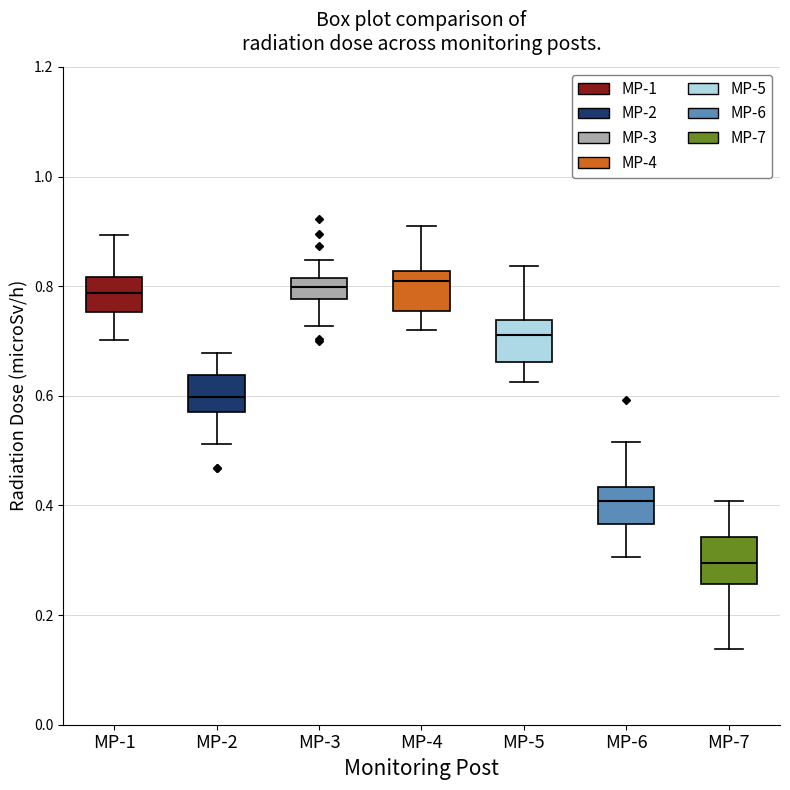

Reading left to right, transcribe this box plot: for each box, give where its median line is, the range the box spans, and where its two whiskers end, as read against the y-axis. The values are not printed on the chart, so give them approximately, as read against the axis.

MP-1: median 0.78, box 0.76 to 0.82, whiskers 0.70 to 0.90
MP-2: median 0.60, box 0.58 to 0.64, whiskers 0.52 to 0.68
MP-3: median 0.80, box 0.78 to 0.82, whiskers 0.72 to 0.84
MP-4: median 0.80, box 0.76 to 0.82, whiskers 0.72 to 0.90
MP-5: median 0.72, box 0.66 to 0.74, whiskers 0.62 to 0.84
MP-6: median 0.40, box 0.36 to 0.44, whiskers 0.30 to 0.52
MP-7: median 0.30, box 0.26 to 0.34, whiskers 0.14 to 0.40